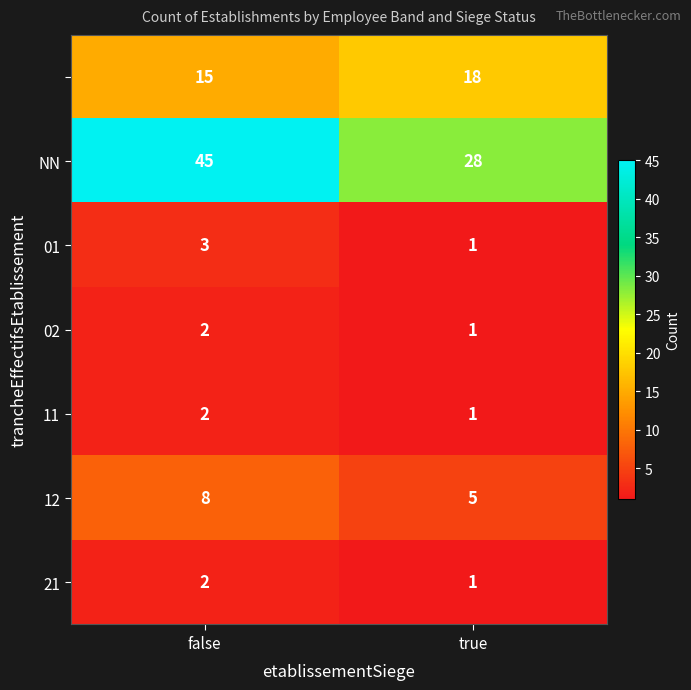

At which category does the chart reach its minimum across all series?

true